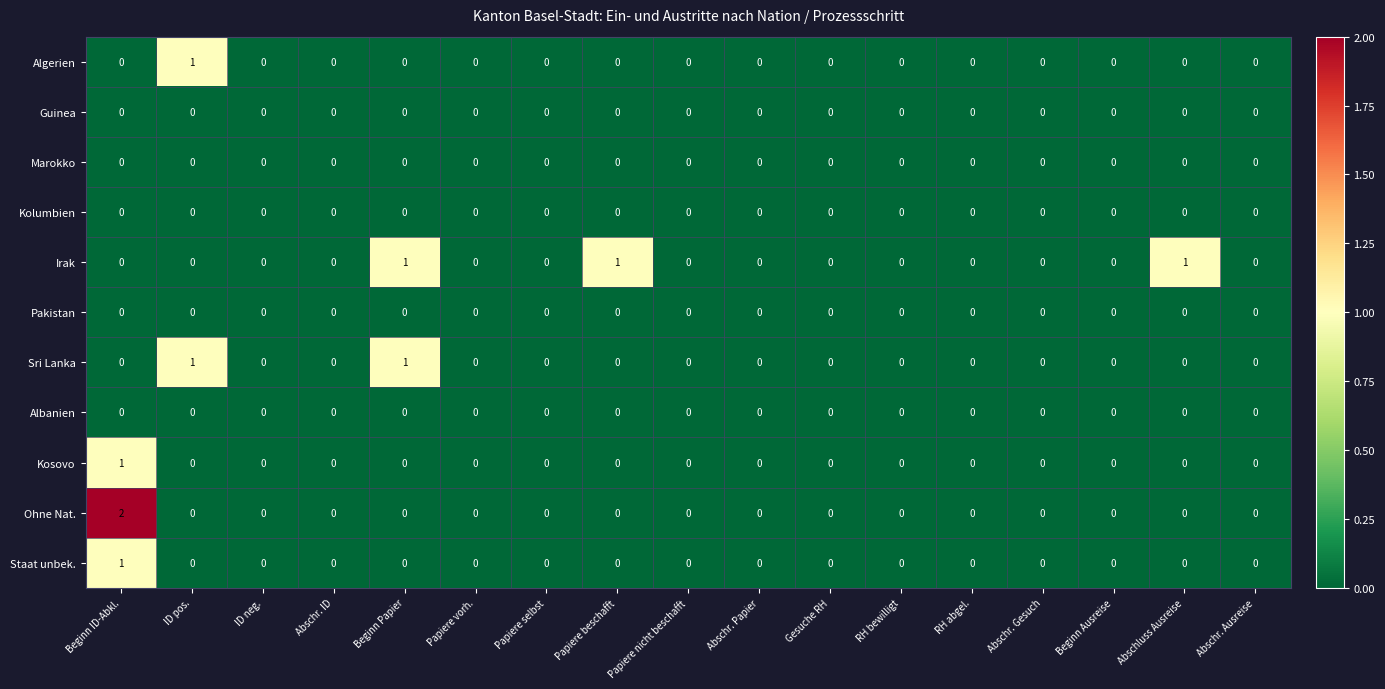

How many distinct data groups are displayed?

11